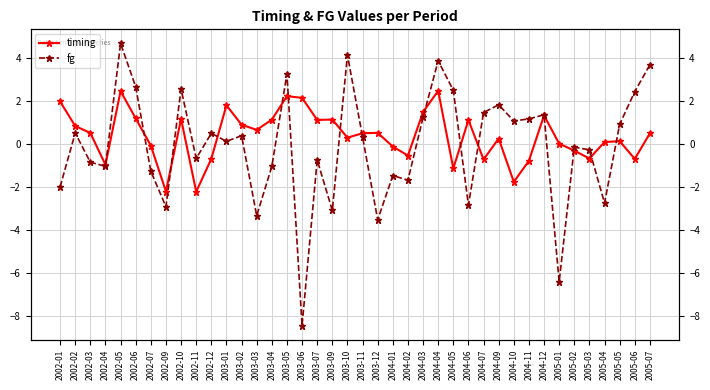

List the labels in order of timing value, smallest first.

2002-11, 2002-09, 2004-10, 2004-05, 2002-04, 2004-11, 2004-07, 2005-06, 2002-12, 2005-03, 2004-02, 2005-02, 2004-01, 2002-07, 2005-01, 2005-04, 2005-05, 2004-09, 2003-10, 2003-11, 2005-07, 2002-03, 2003-12, 2003-03, 2002-02, 2003-02, 2004-06, 2003-07, 2003-04, 2003-09, 2002-10, 2002-06, 2004-12, 2004-03, 2003-01, 2002-01, 2003-06, 2003-05, 2002-05, 2004-04